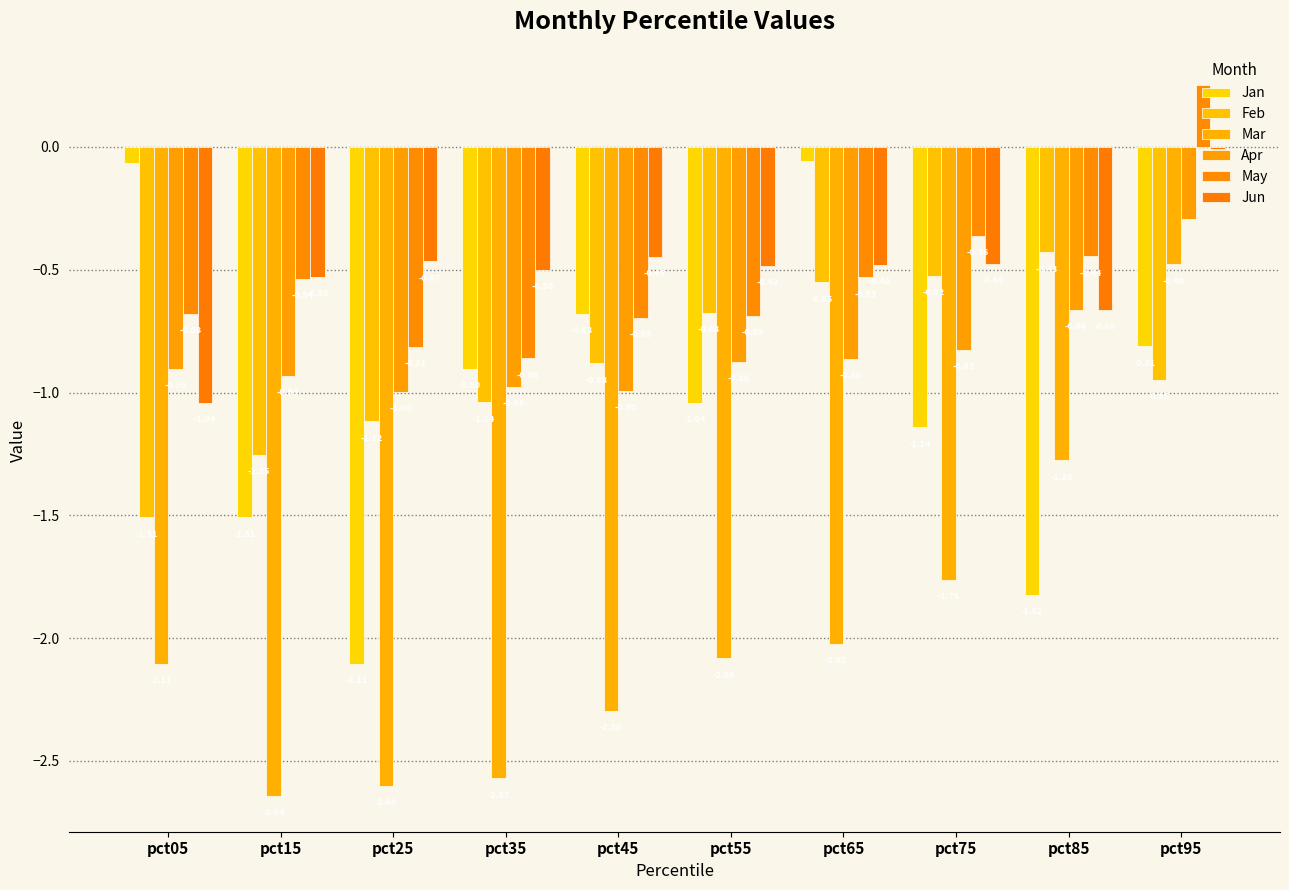

What is the average value of the Jun series?

-0.5